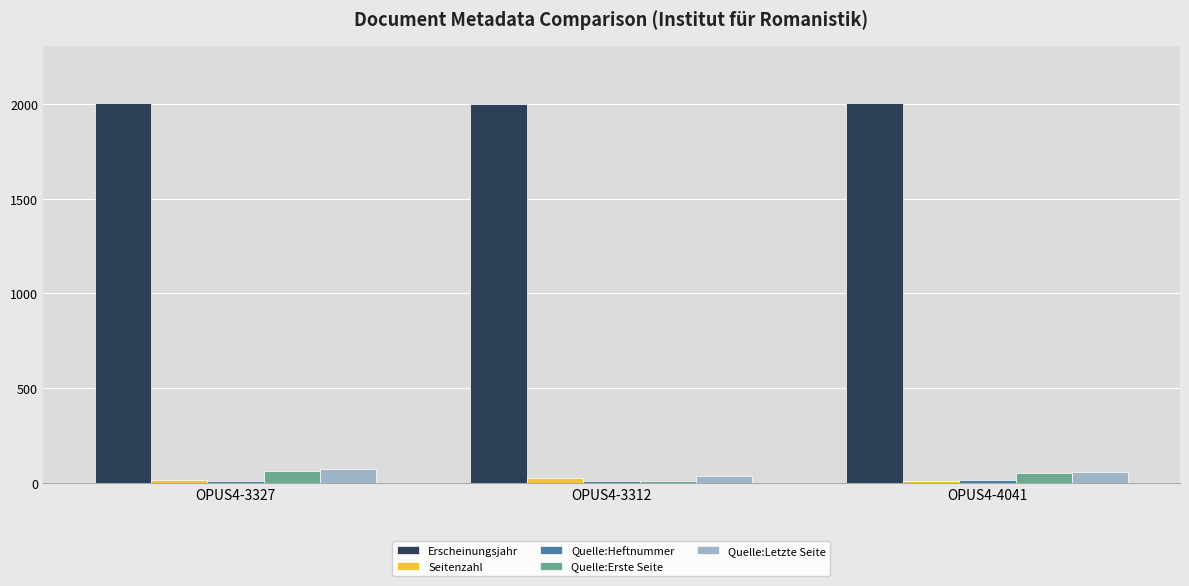

What is the average value of the Seitenzahl series?

17